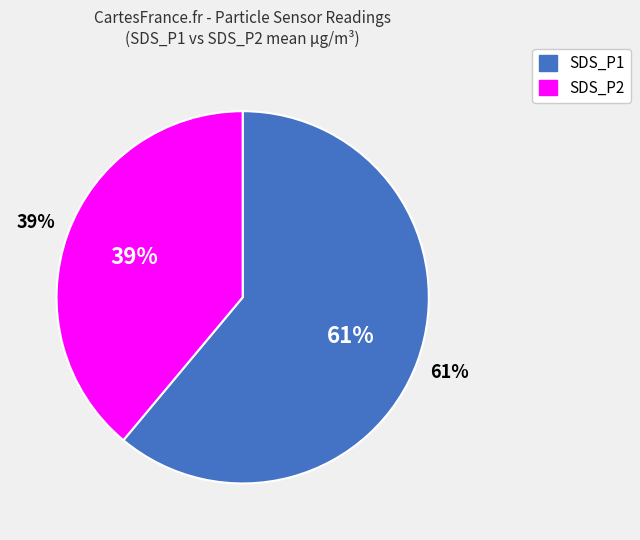

Rank the categories by value from highest to lowest.

SDS_P1, SDS_P2